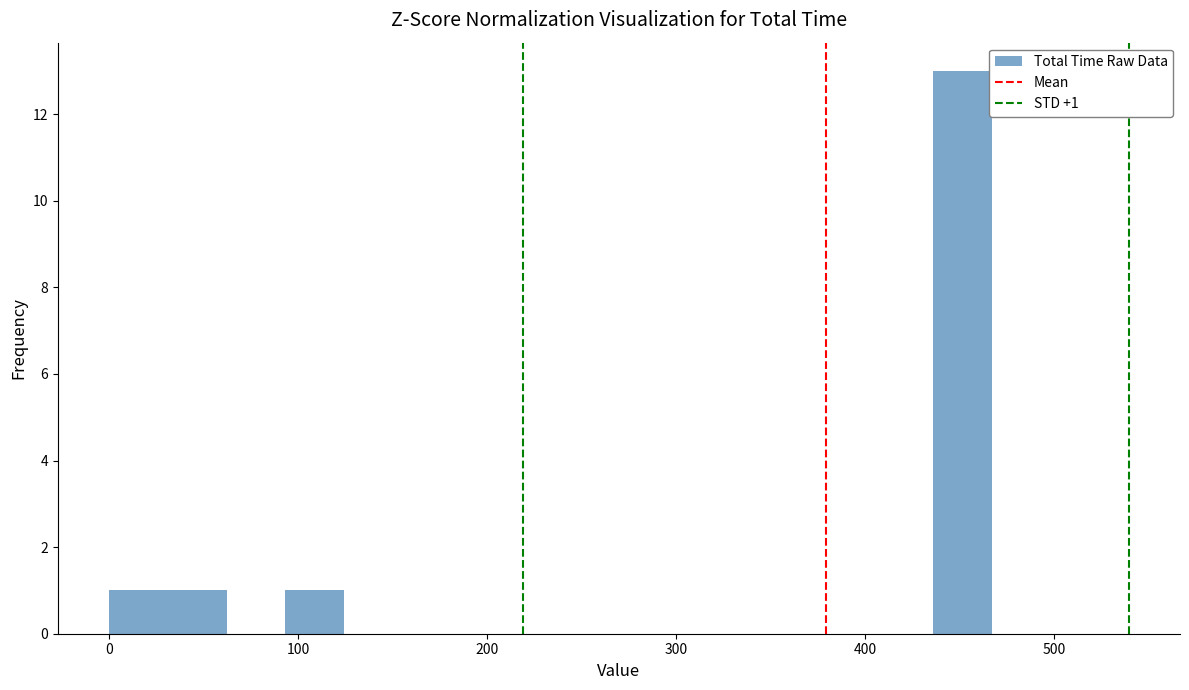

Read against the x-axis, roughly where is the centre of the tallest bar?

450